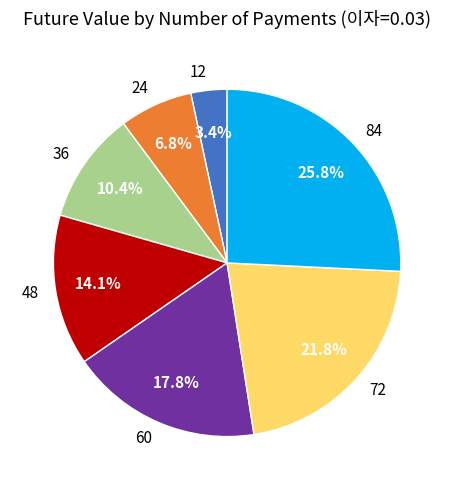

What percentage is NOT represented by 60?

82.2%